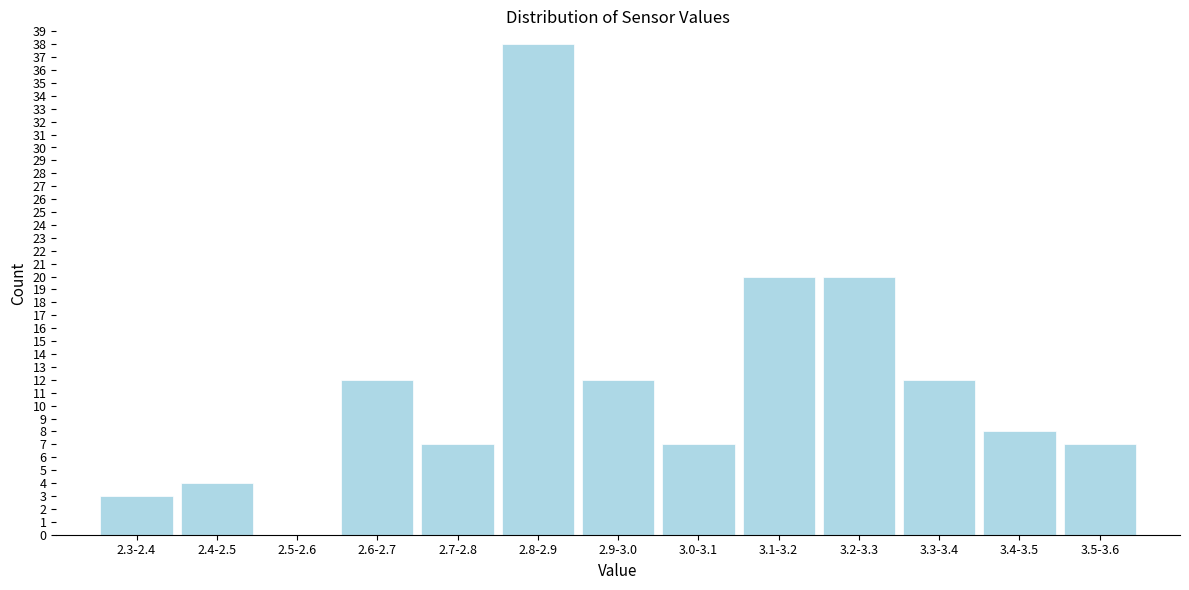

Reading left to right, extract all data points from this chart.

2.3-2.4=3	2.4-2.5=4	2.5-2.6=0	2.6-2.7=12	2.7-2.8=7	2.8-2.9=38	2.9-3.0=12	3.0-3.1=7	3.1-3.2=20	3.2-3.3=20	3.3-3.4=12	3.4-3.5=8	3.5-3.6=7